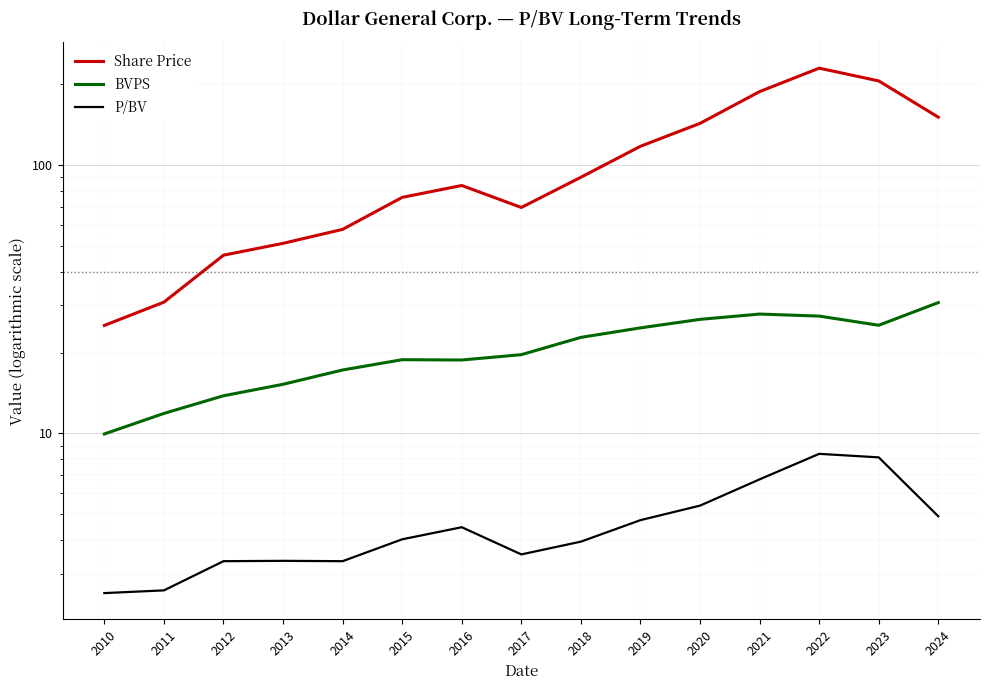

What is the total value across all series at 2011?

45.3